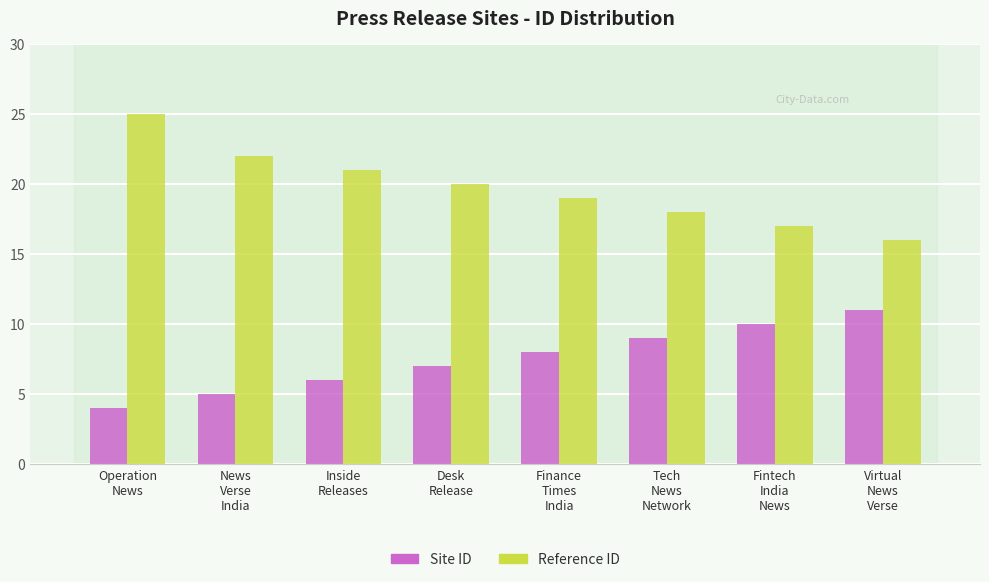

What position from the left is Fintech
India
News?

7